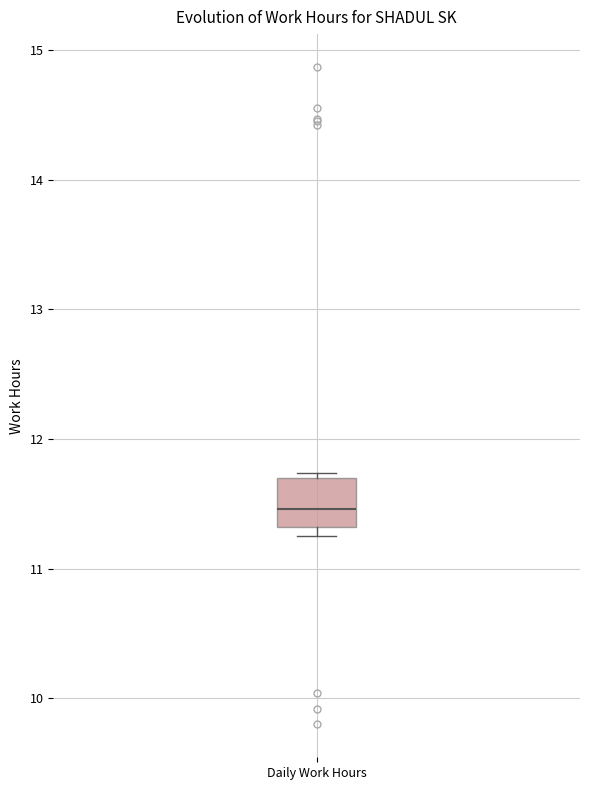

Where is the lower edge of the box for Daily Work Hours on the y-axis? The values are not printed on the chart, so give them approximately, as read against the axis.

11.3